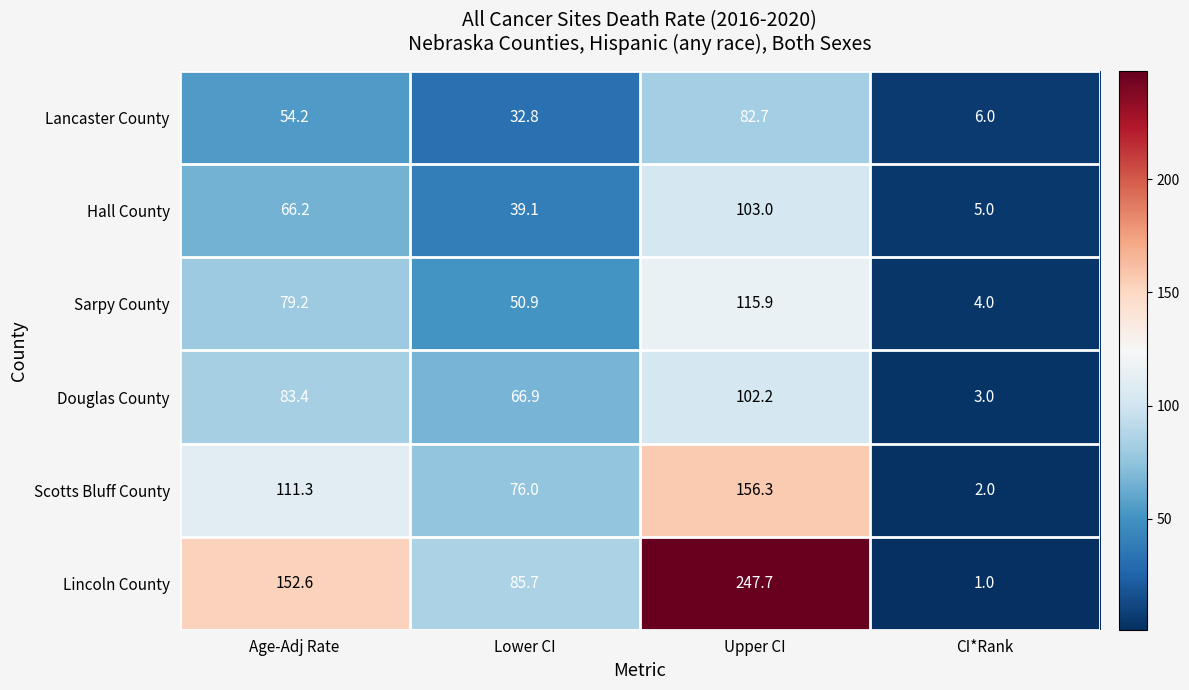

True or false: Lancaster County has a value of 54.2 at Age-Adj Rate.

True